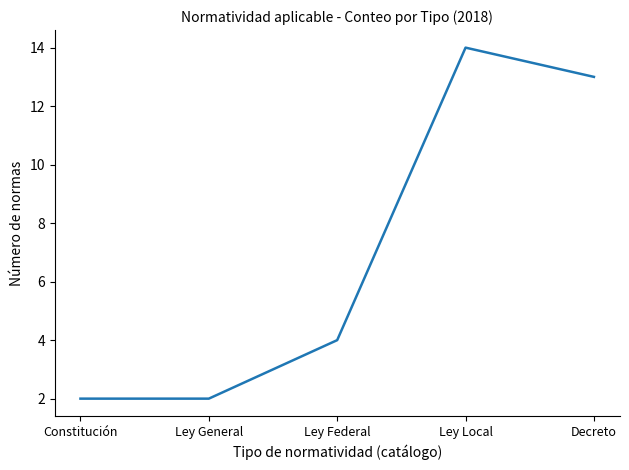

What position from the left is Ley Federal?

3